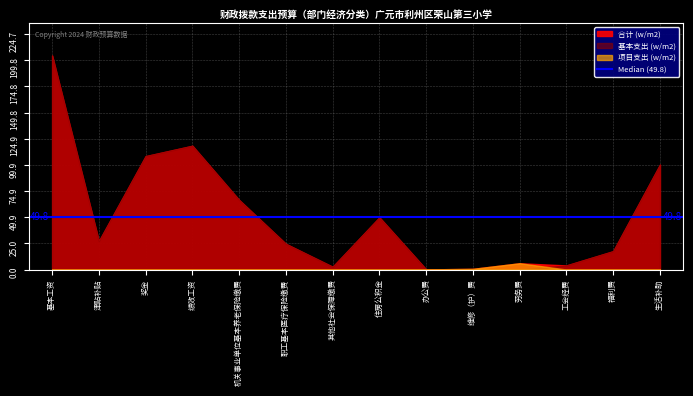

What is the label of the 1st point from the left?

基本工资